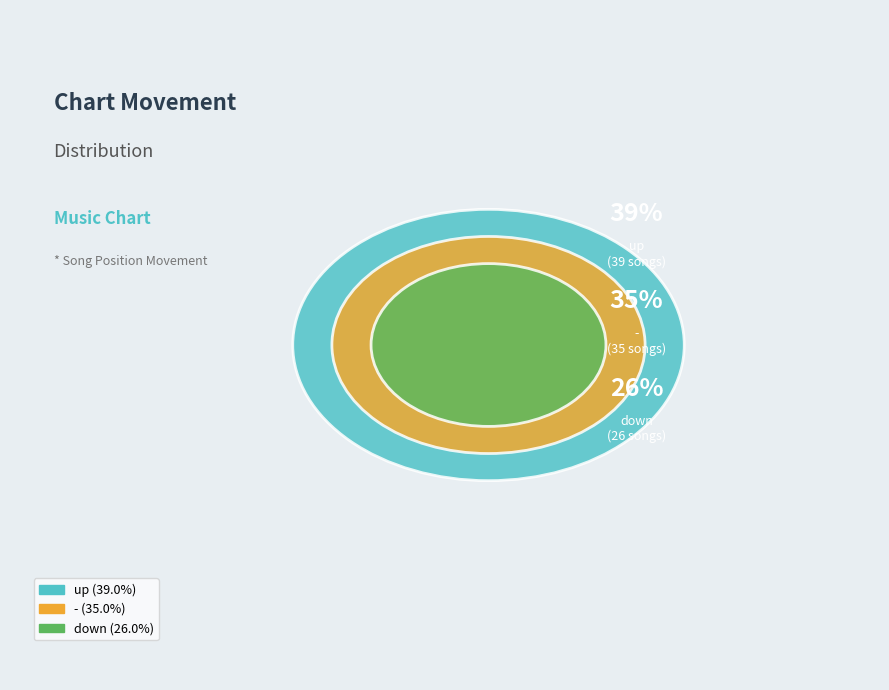

Does up represent more than half of the total?

No